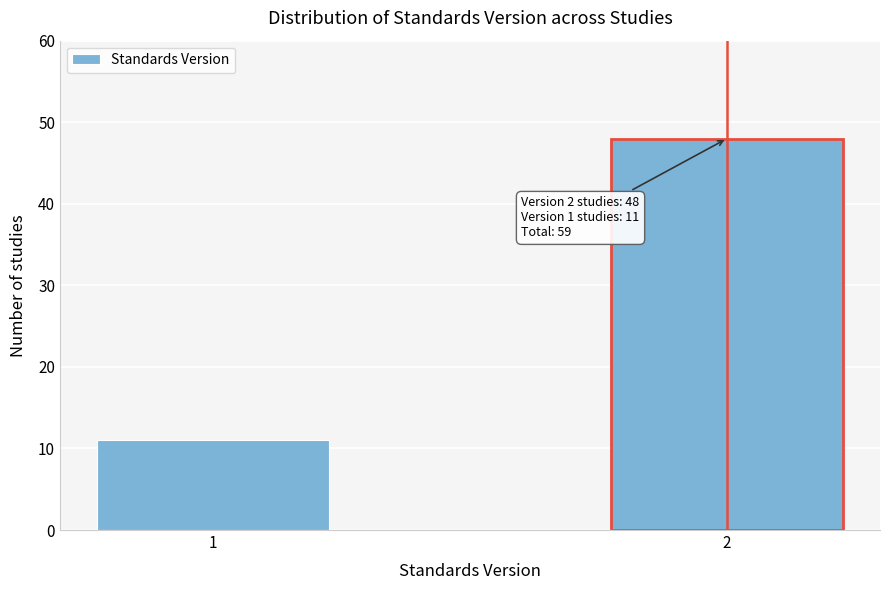

Reading right to left, what are all the values shown in this chart?

48	11